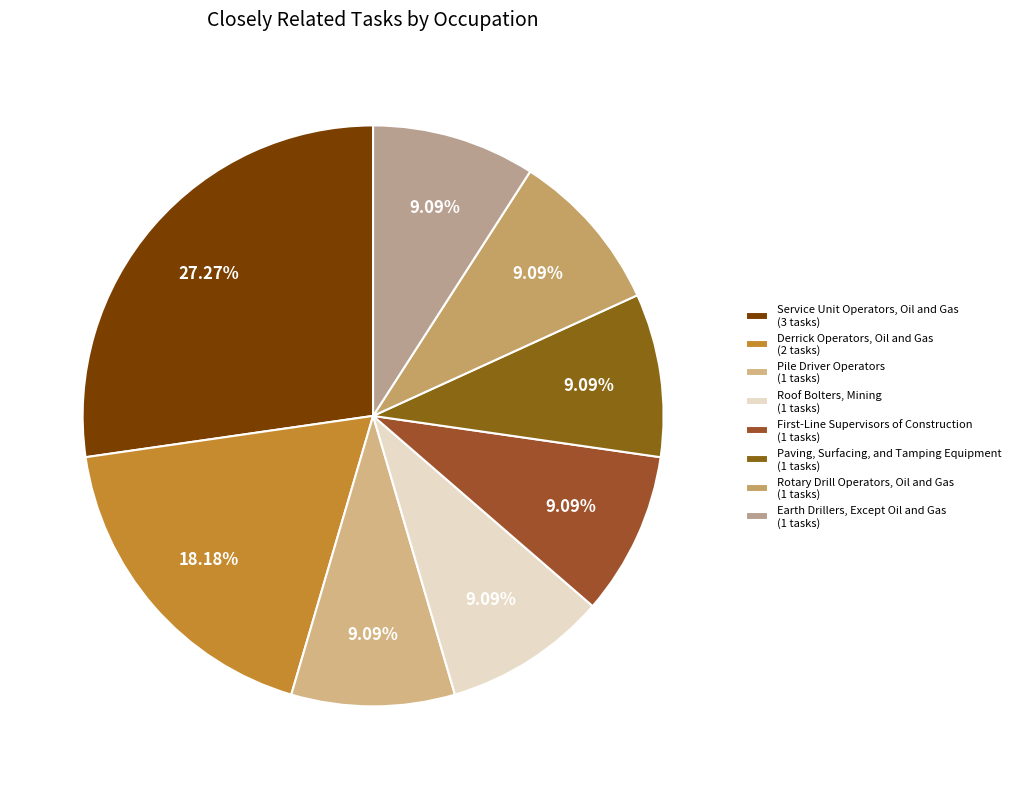

How many segments does this pie chart have?

8